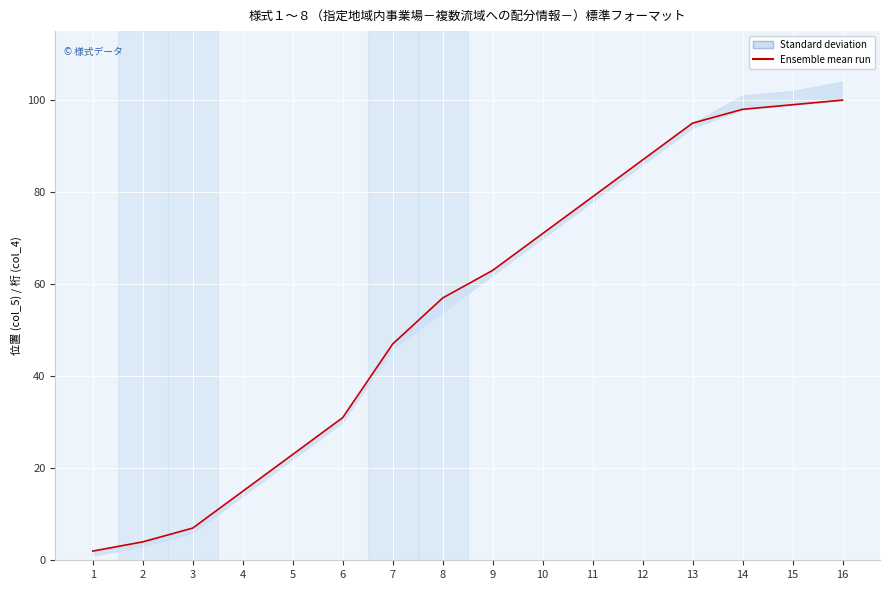

What is the difference between the maximum and minimum values?

98